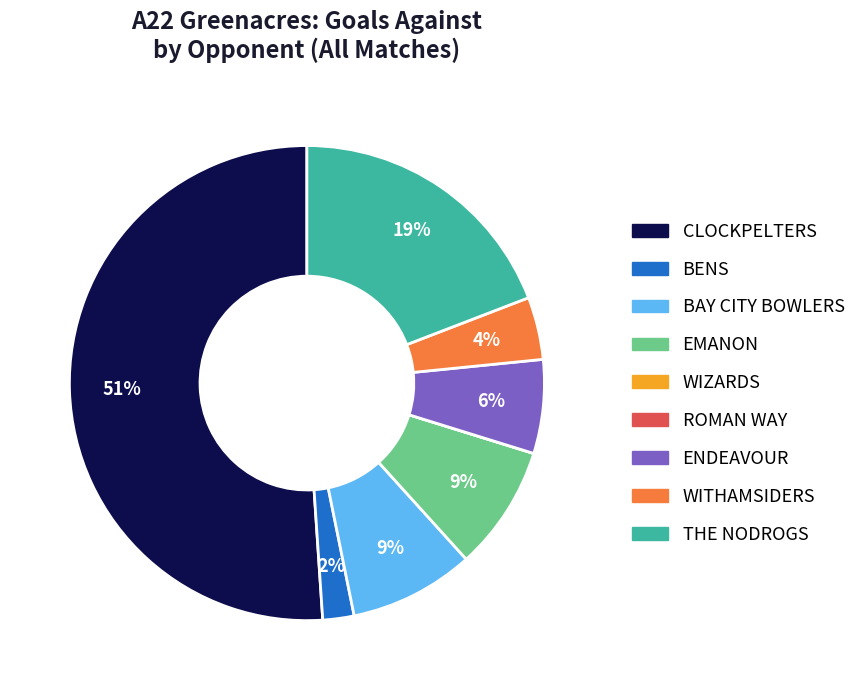

True or false: BAY CITY BOWLERS accounts for 9% of the total.

True